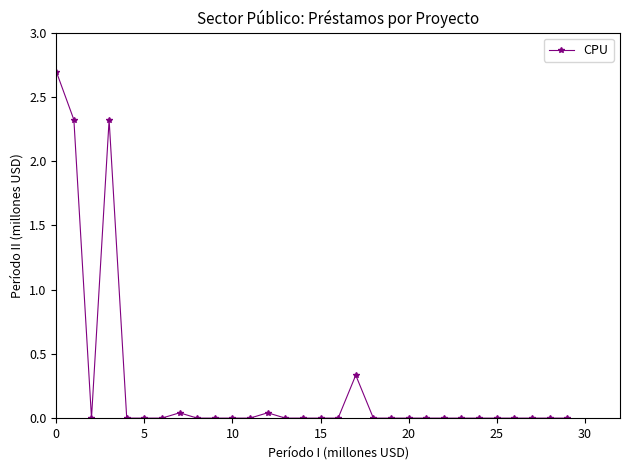

True or false: the data has more than 0 interior local peaks.

True